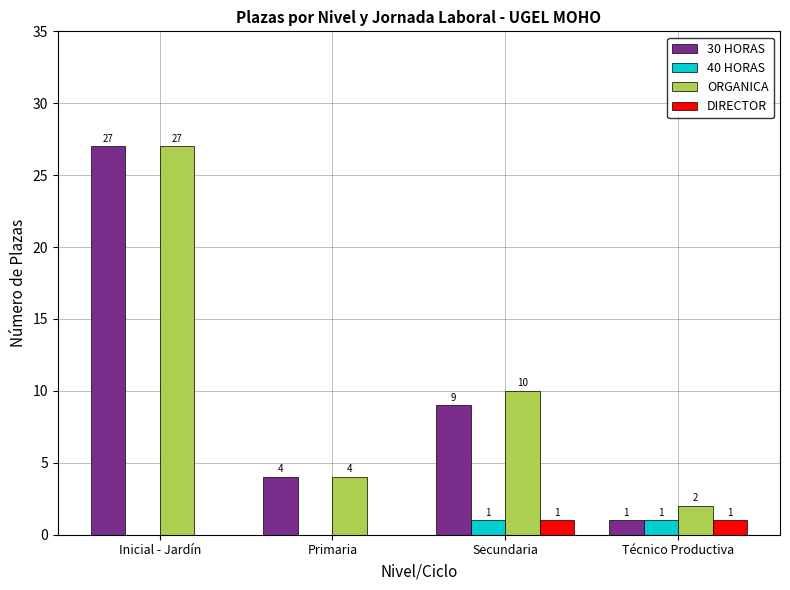

At which category is the sum across all series the highest?

Inicial - Jardín